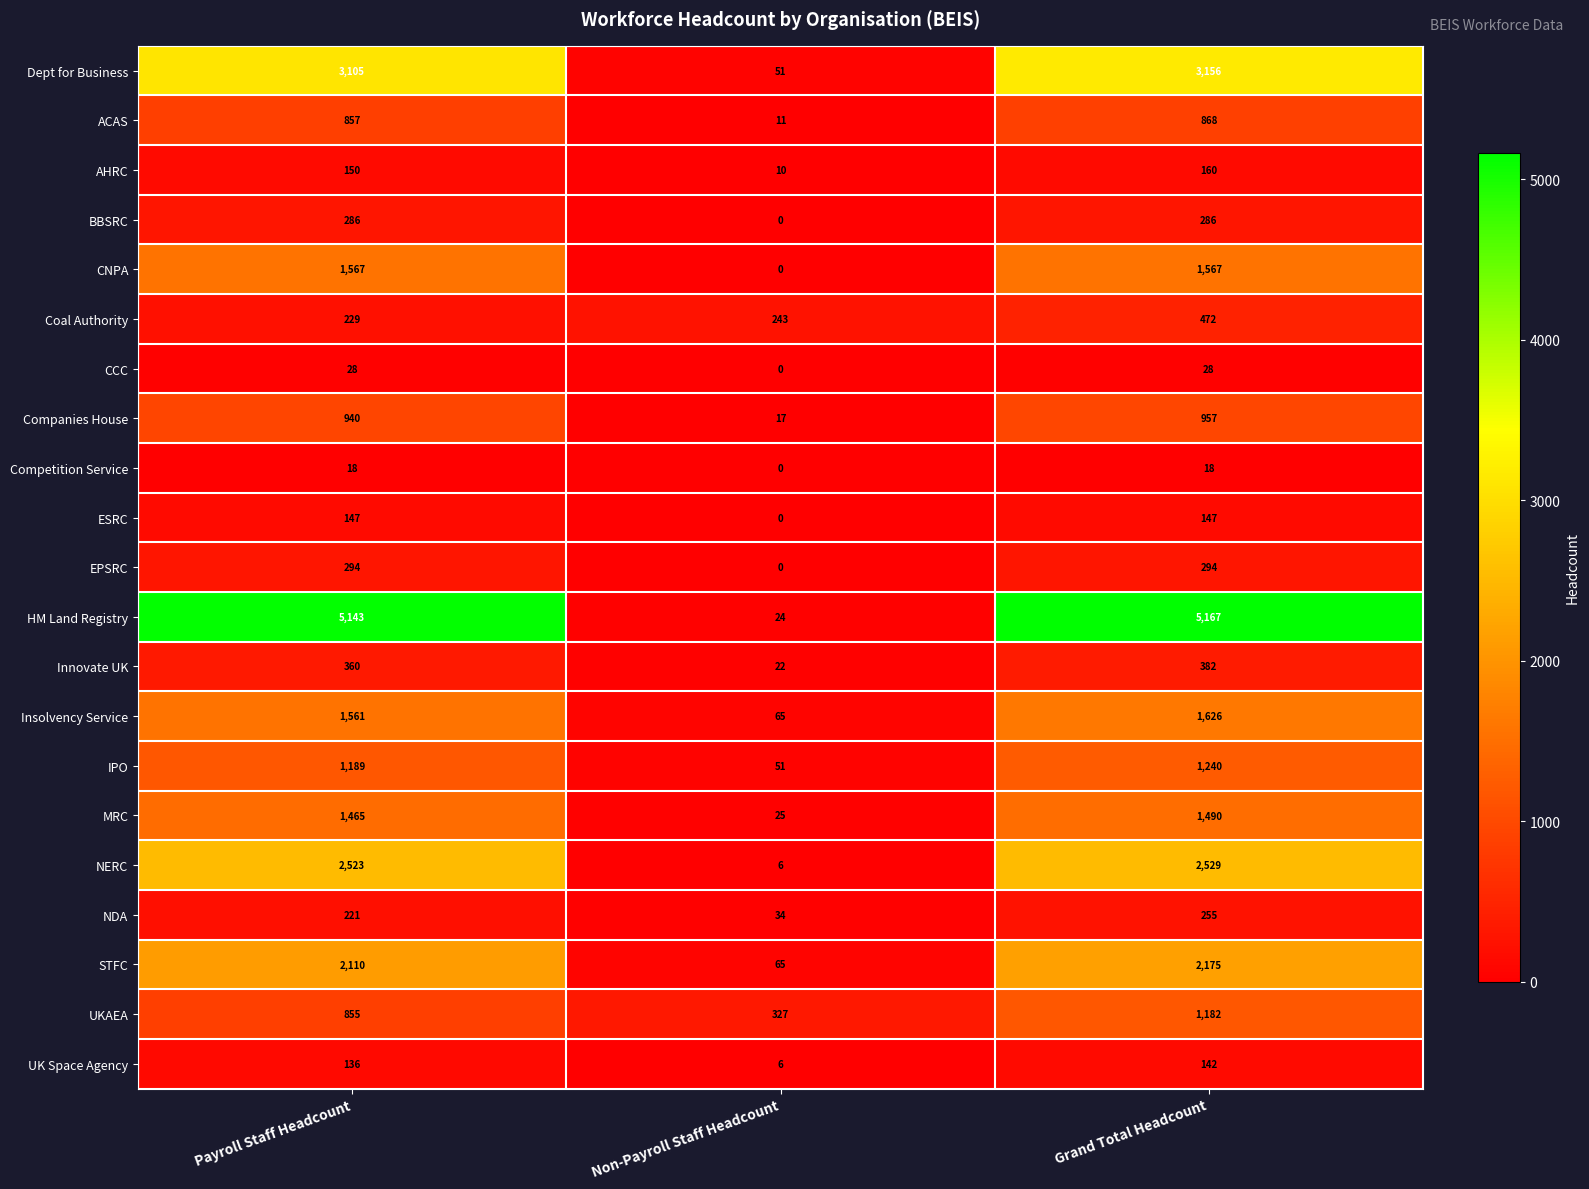

The value of CCC at Non-Payroll Staff Headcount is 0. True or false?

True